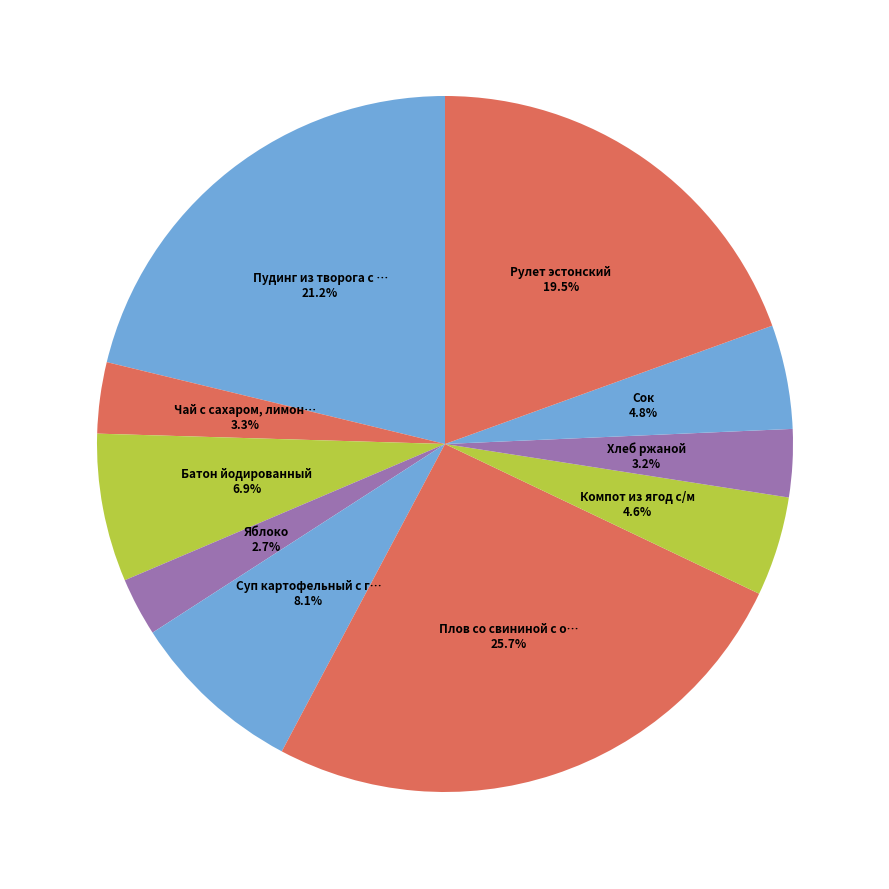

How many slices are in this pie chart?

10